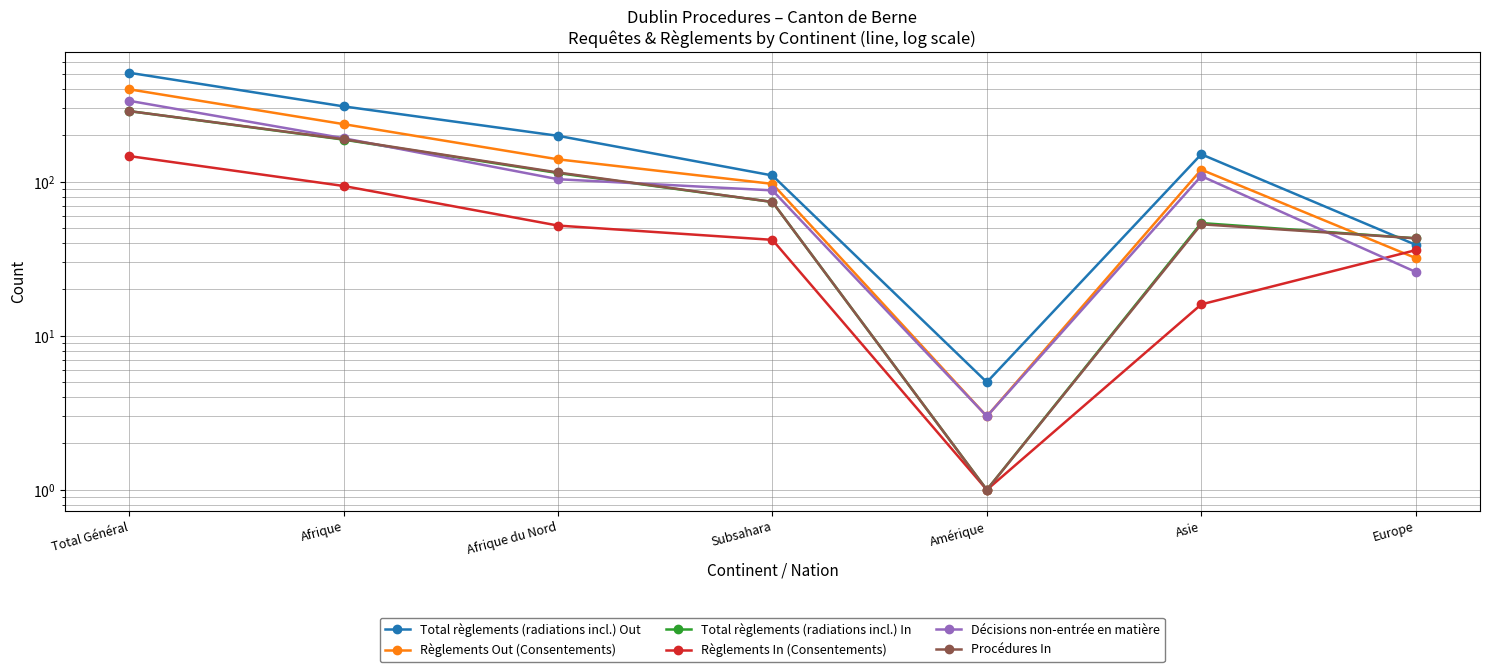

What is the label of the 4th point from the right?

Subsahara